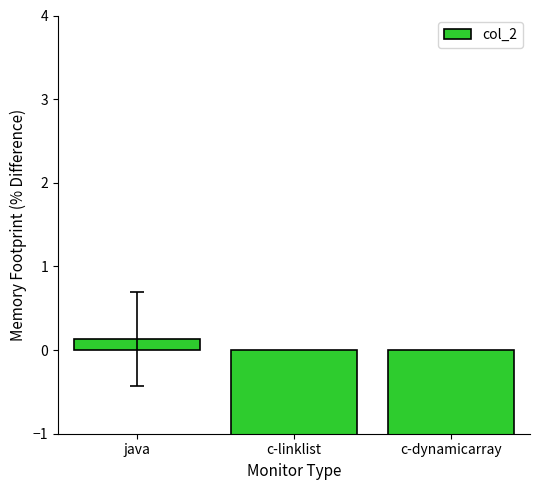

Count the number of values greater than -2.

1